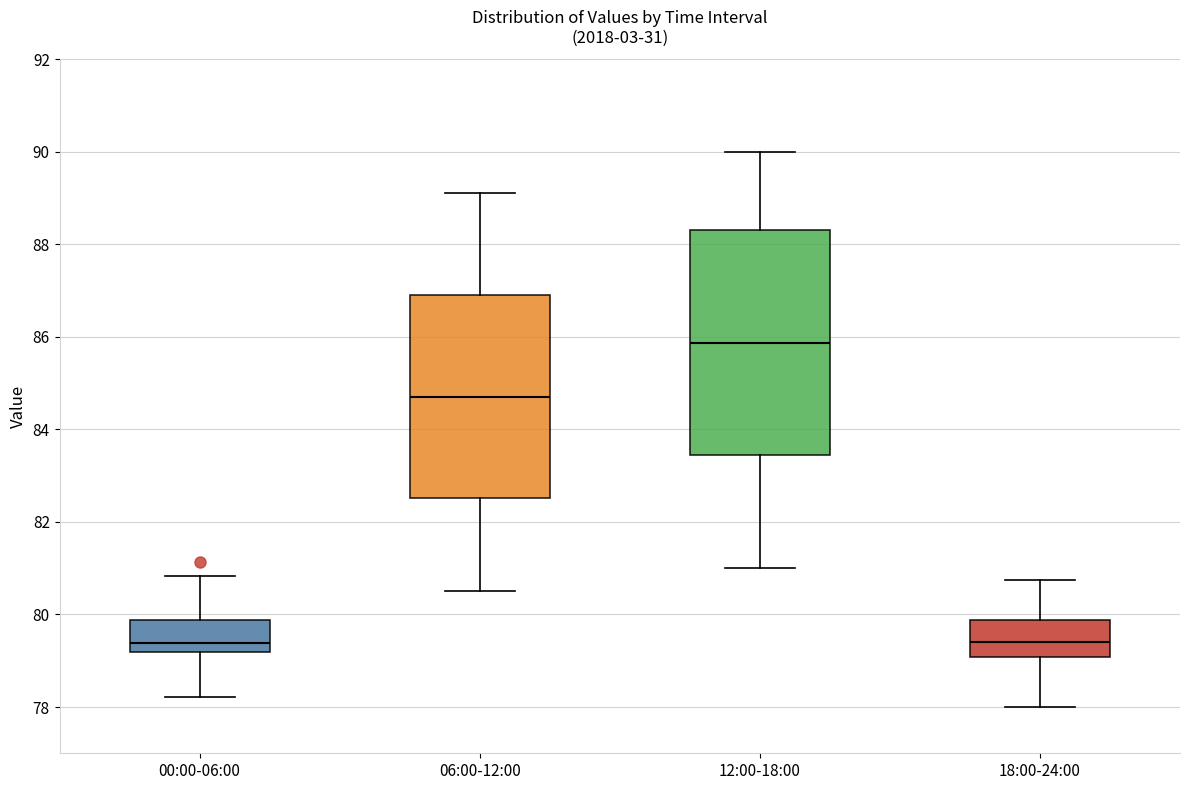

Reading left to right, transcribe this box plot: for each box, give where its median line is, the range the box spans, and where its two whiskers end, as read against the y-axis. The values are not printed on the chart, so give them approximately, as read against the axis.

00:00-06:00: median 79.4, box 79.2 to 79.8, whiskers 78.2 to 80.8
06:00-12:00: median 84.8, box 82.6 to 87.0, whiskers 80.6 to 89.2
12:00-18:00: median 85.8, box 83.4 to 88.4, whiskers 81.0 to 90.0
18:00-24:00: median 79.4, box 79.0 to 79.8, whiskers 78.0 to 80.8